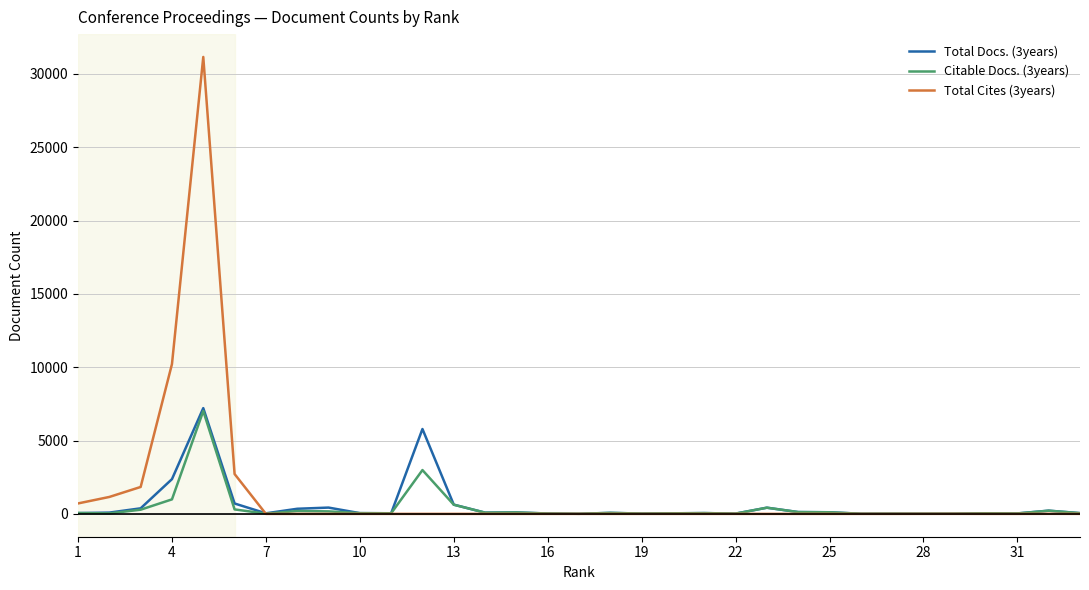

Which series has the largest range (max minus min)?

Total Cites (3years)